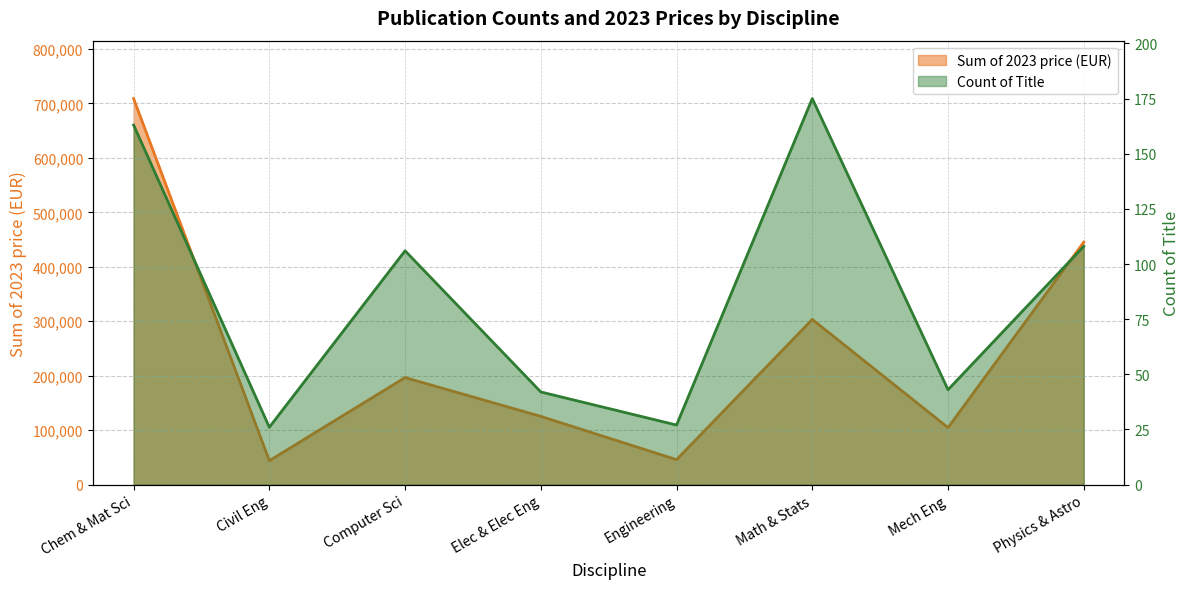

How many data points does each series have?

8